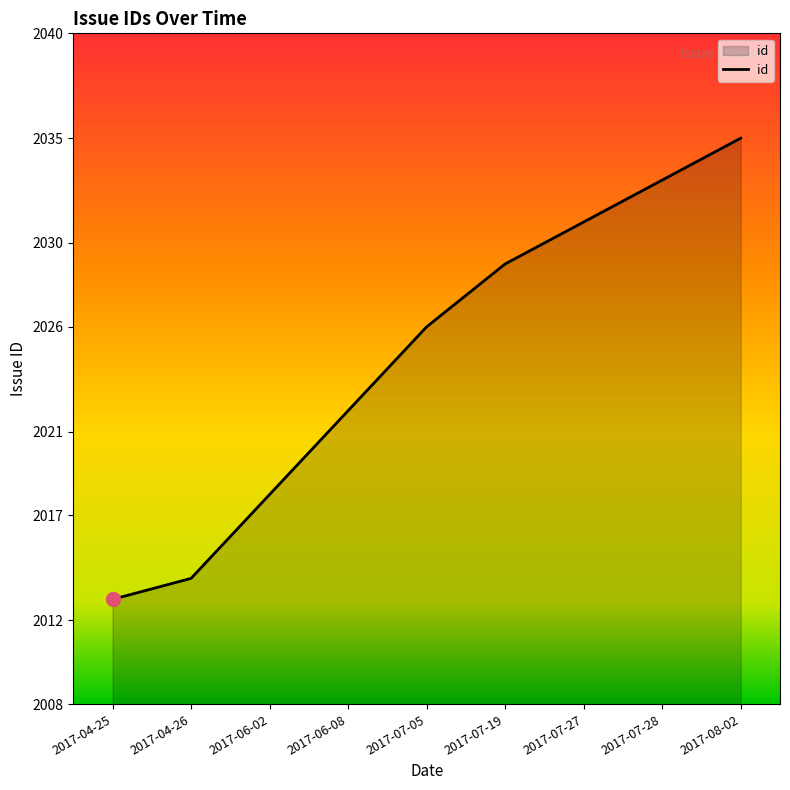

What position from the right is 2017-07-05?

5